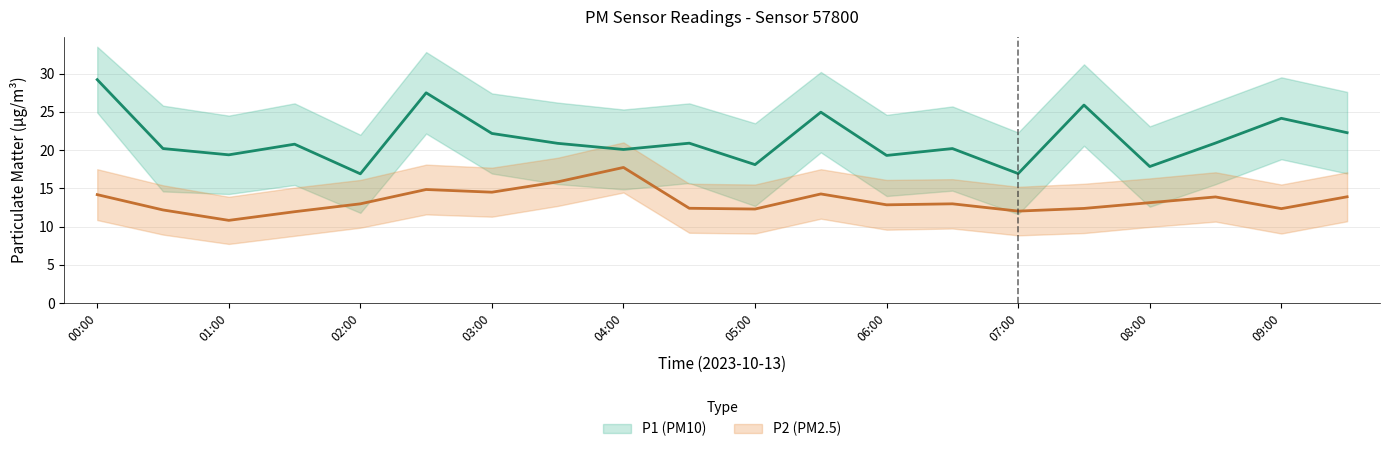

What is the value of the P1_upper point at the 17th from the left?

23.1